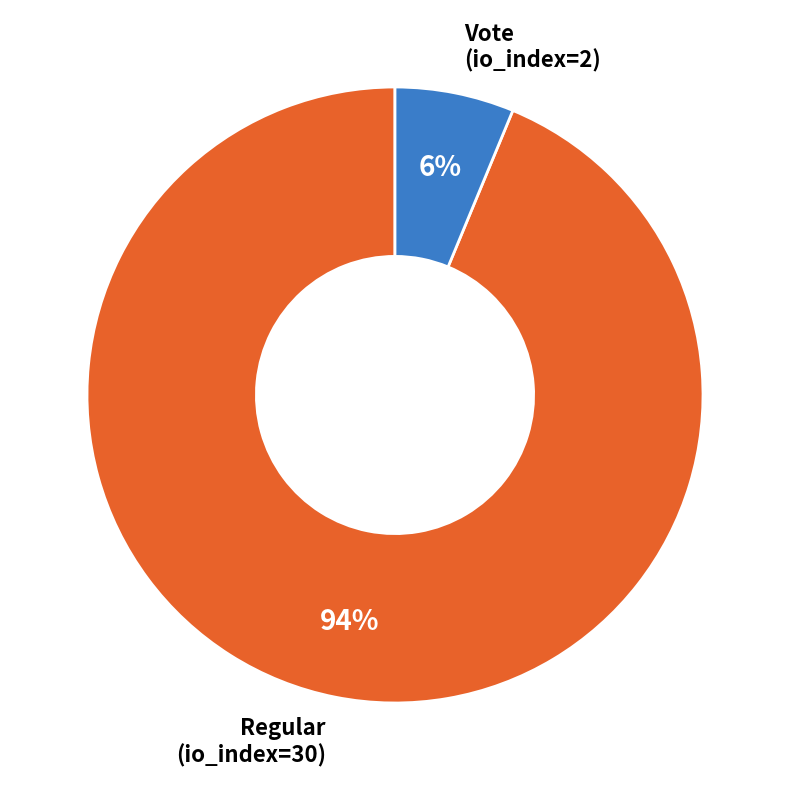

Combined, do Vote (io_index=2) and Regular (io_index=30) account for over 50%?

Yes